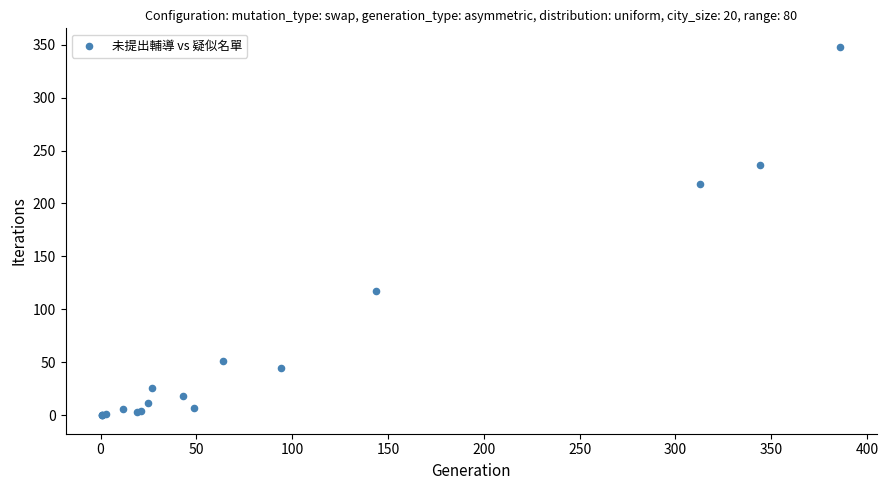

What Y value in the scatter plot is closest to 174?

218